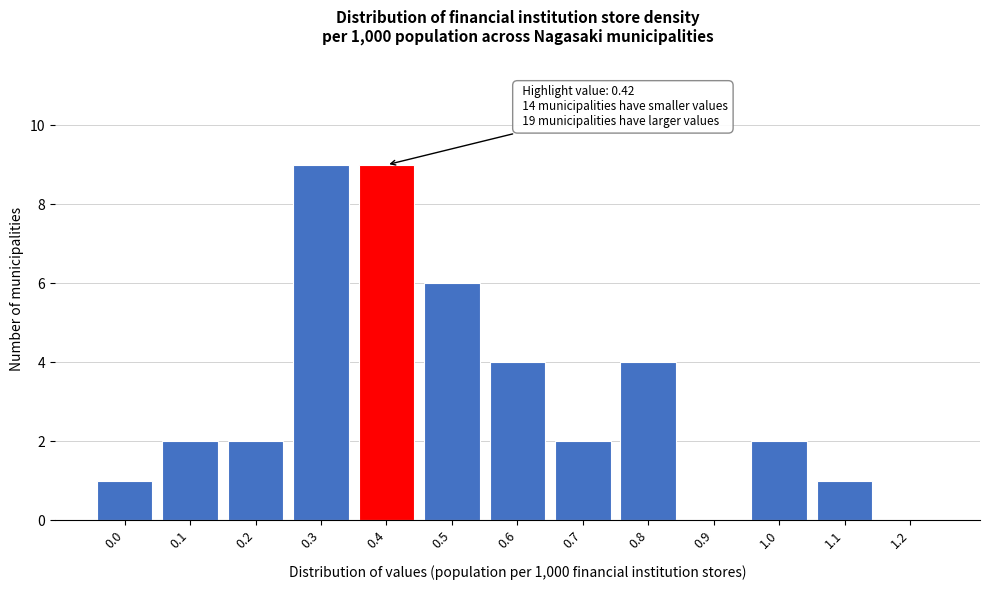

Reading left to right, extract all data points from this chart.

0.0=1	0.1=2	0.2=2	0.3=9	0.4=9	0.5=6	0.6=4	0.7=2	0.8=4	0.9=0	1.0=2	1.1=1	1.2=0